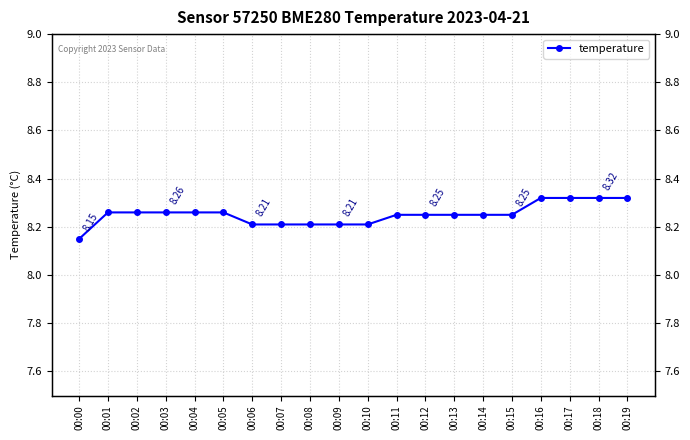

What is the greatest value displayed?

8.3